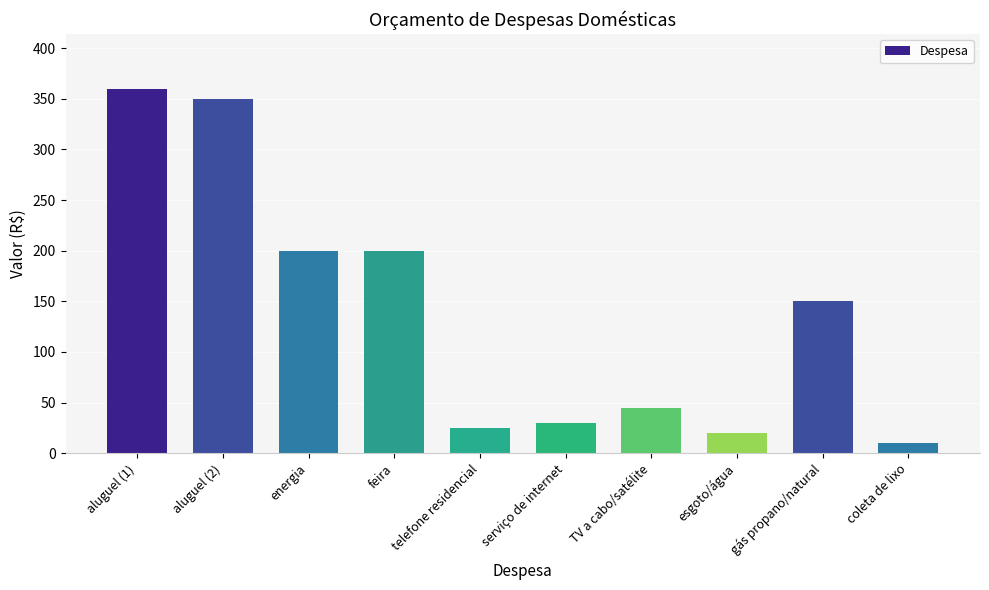

How many data points are less than 150?

5